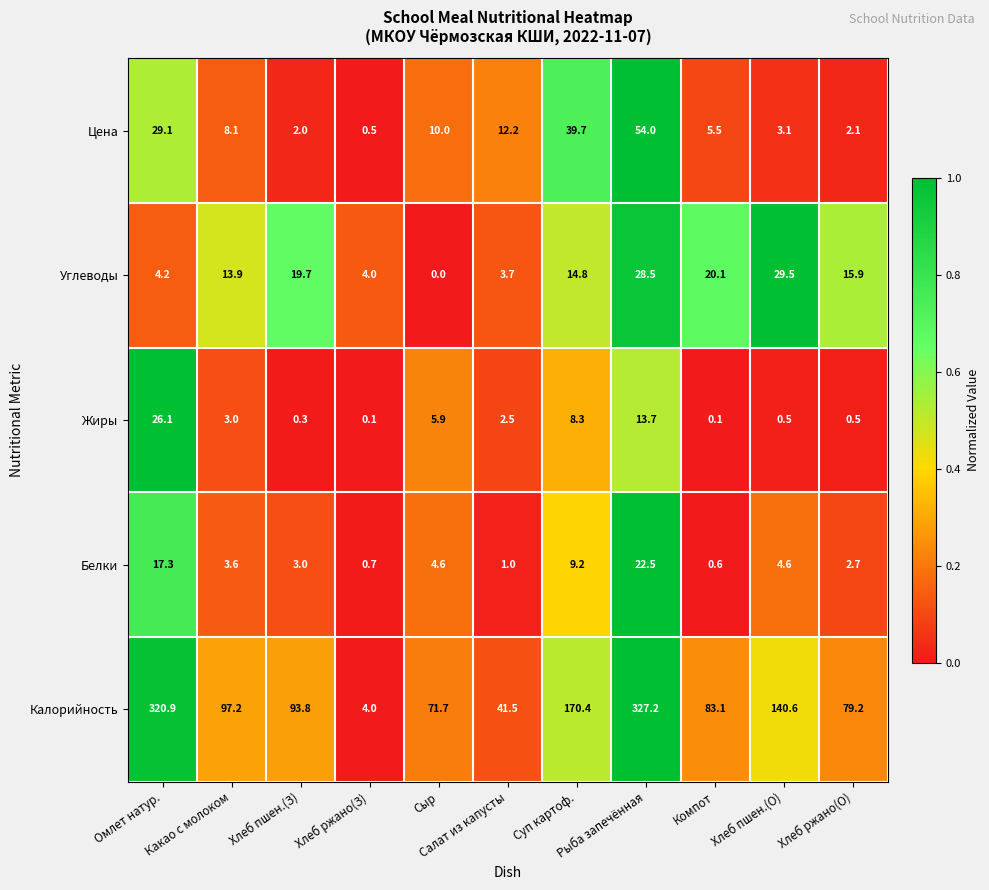

Count the number of categories in the chart.

11